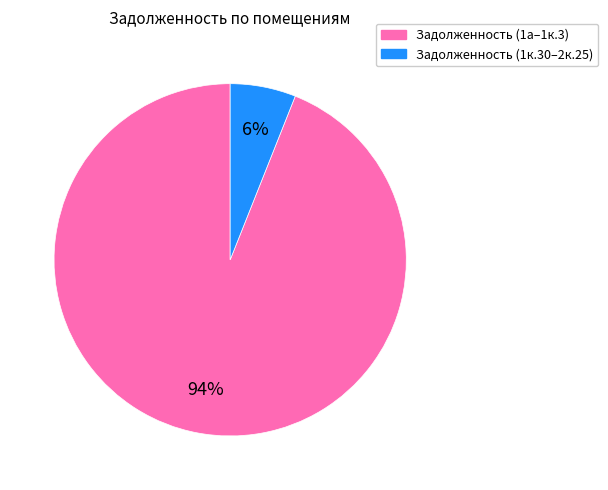

To the nearest percent, what is the average slice percentage?

50%